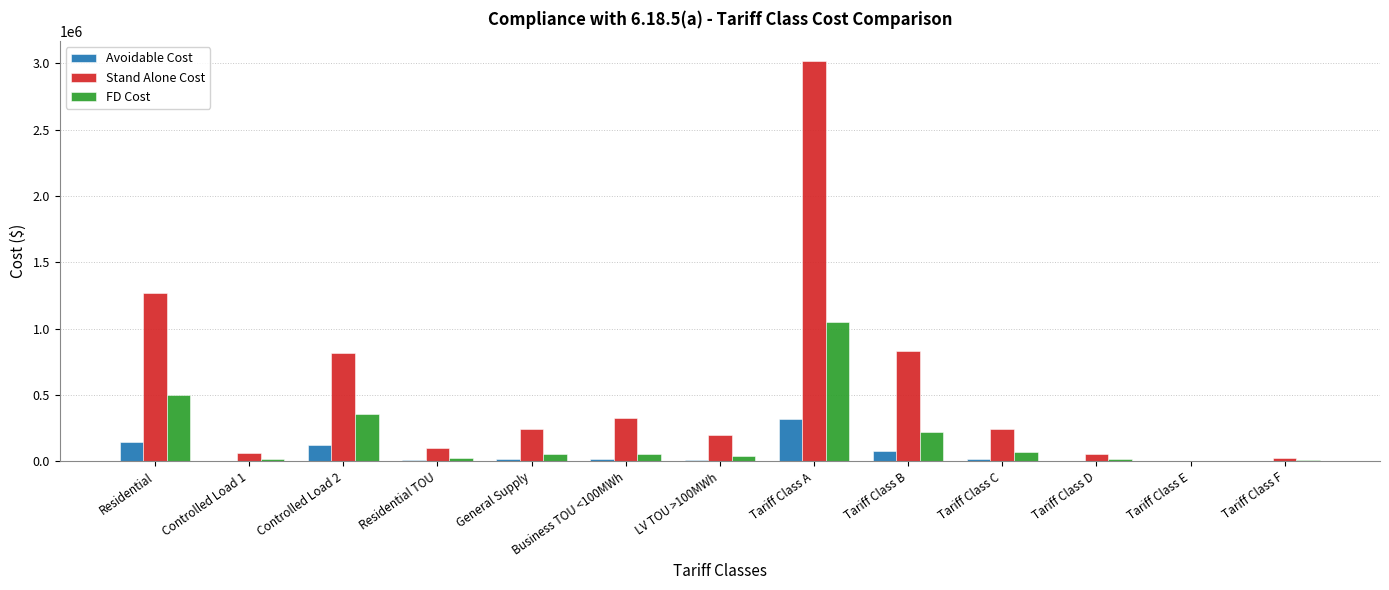

Between General Supply and Tariff Class E, which series saw the biggest shift?

Stand Alone Cost